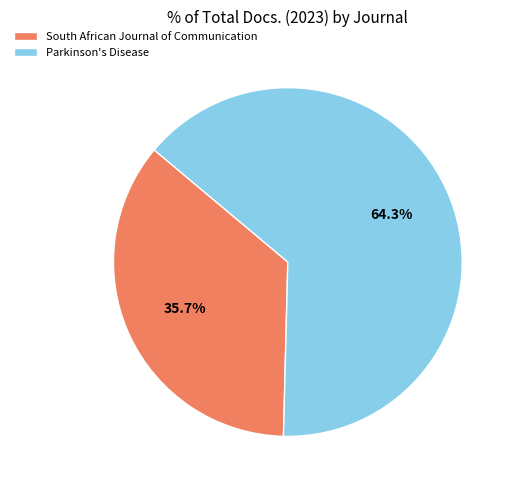

Which has a higher value, South African Journal of Communication or Parkinson's Disease?

Parkinson's Disease